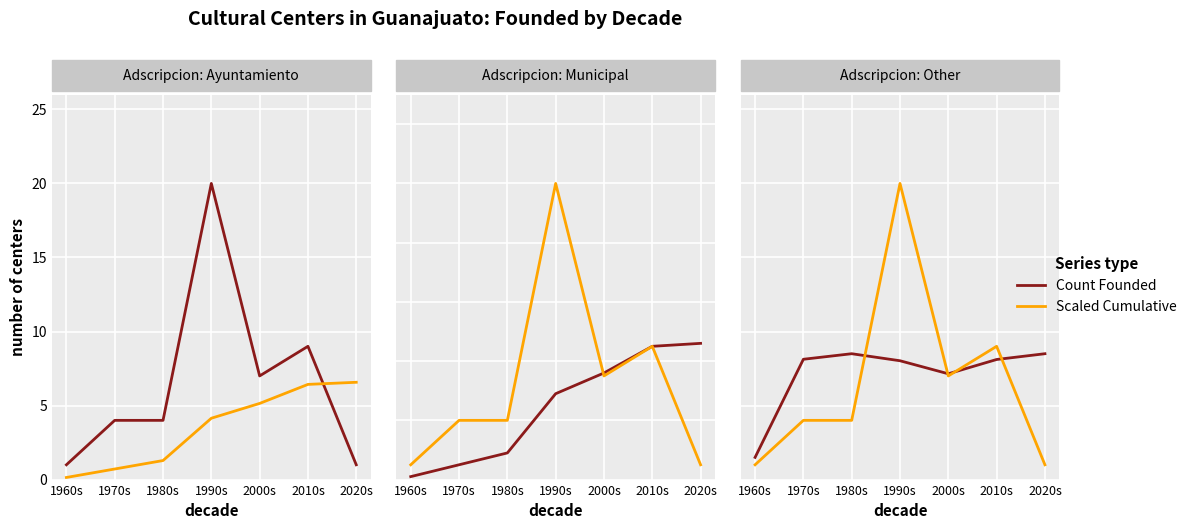

How many times do Scaled Cumulative and Count Founded cross each other?

4